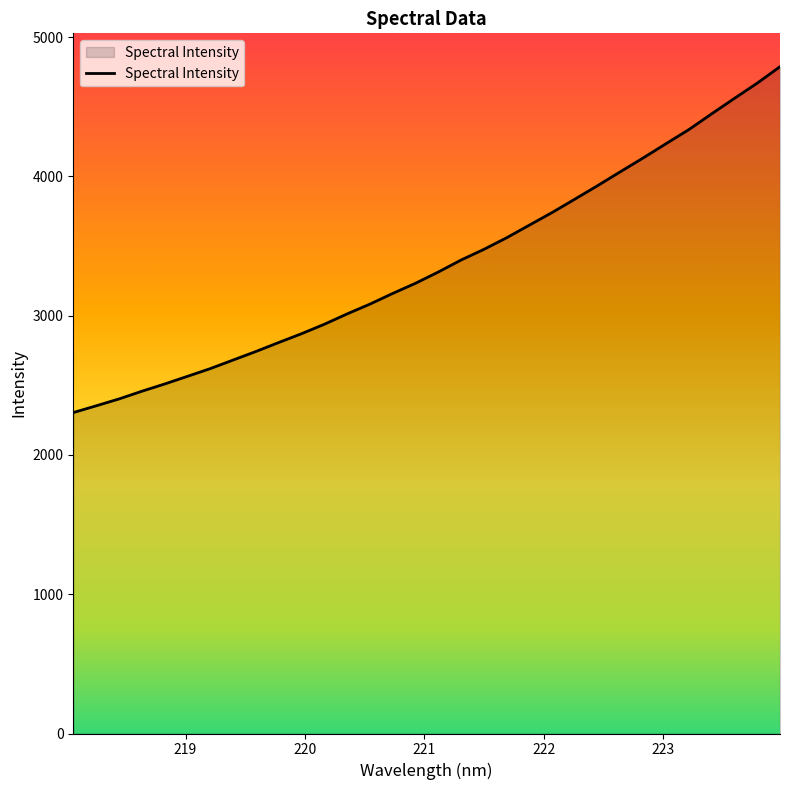

What is the difference between the maximum and minimum values?

2484.0